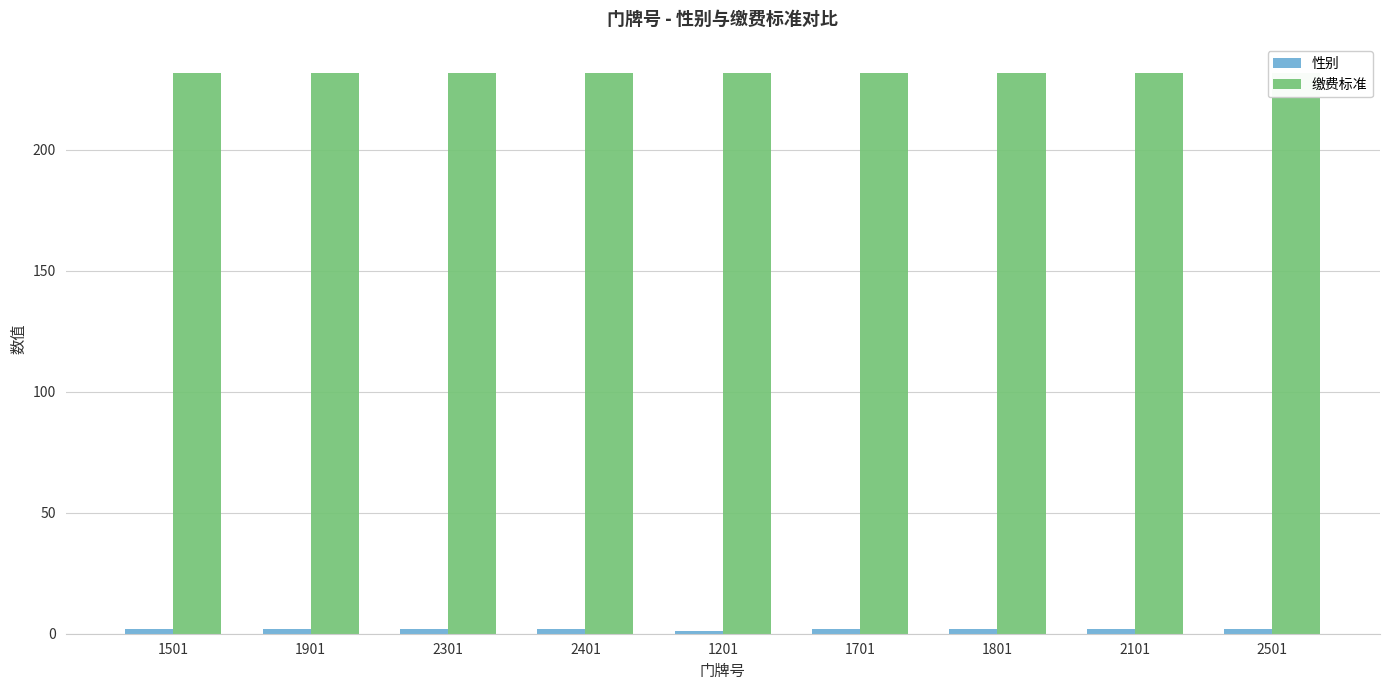

Which series has the largest range (max minus min)?

性别